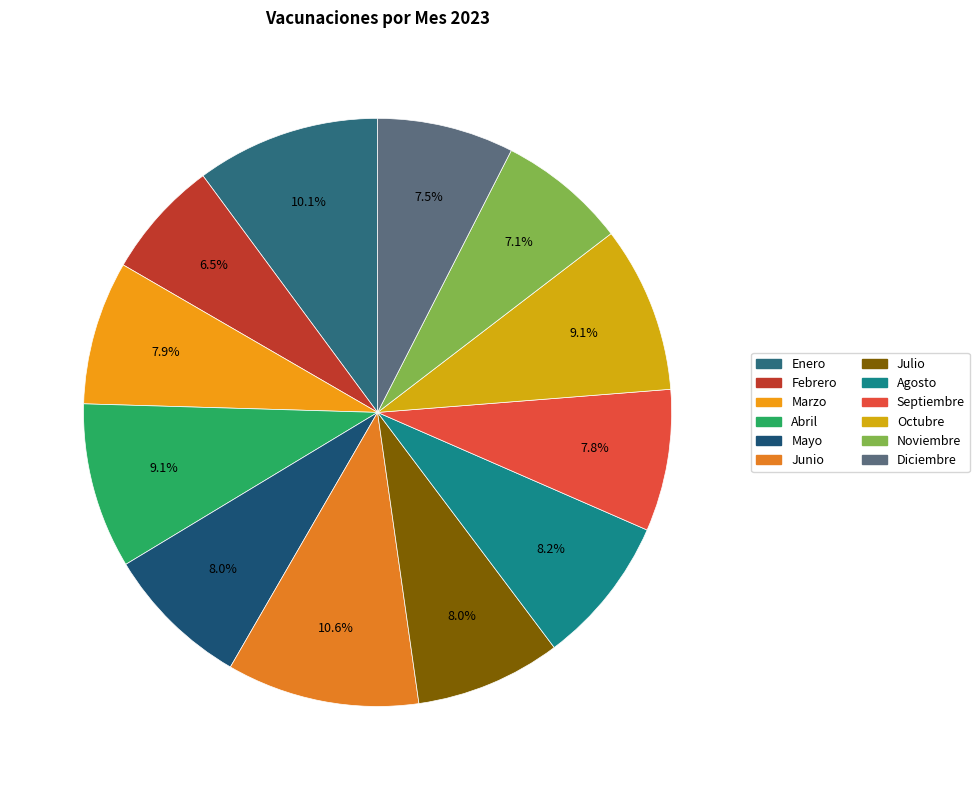

How many slices are in this pie chart?

12